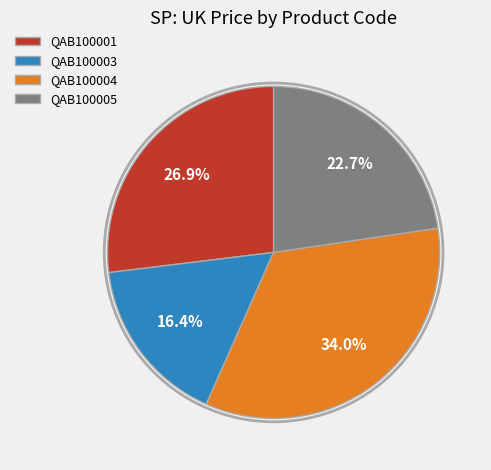

How many slices are in this pie chart?

4